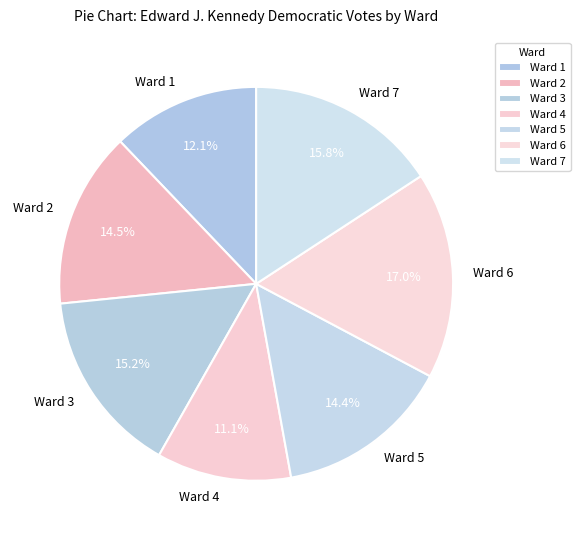

What percentage is NOT represented by Ward 2?

85.5%